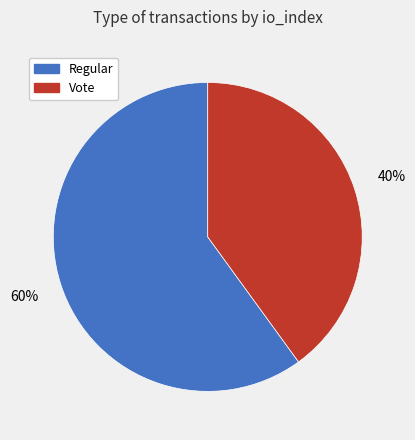

What is the majority slice?

Regular